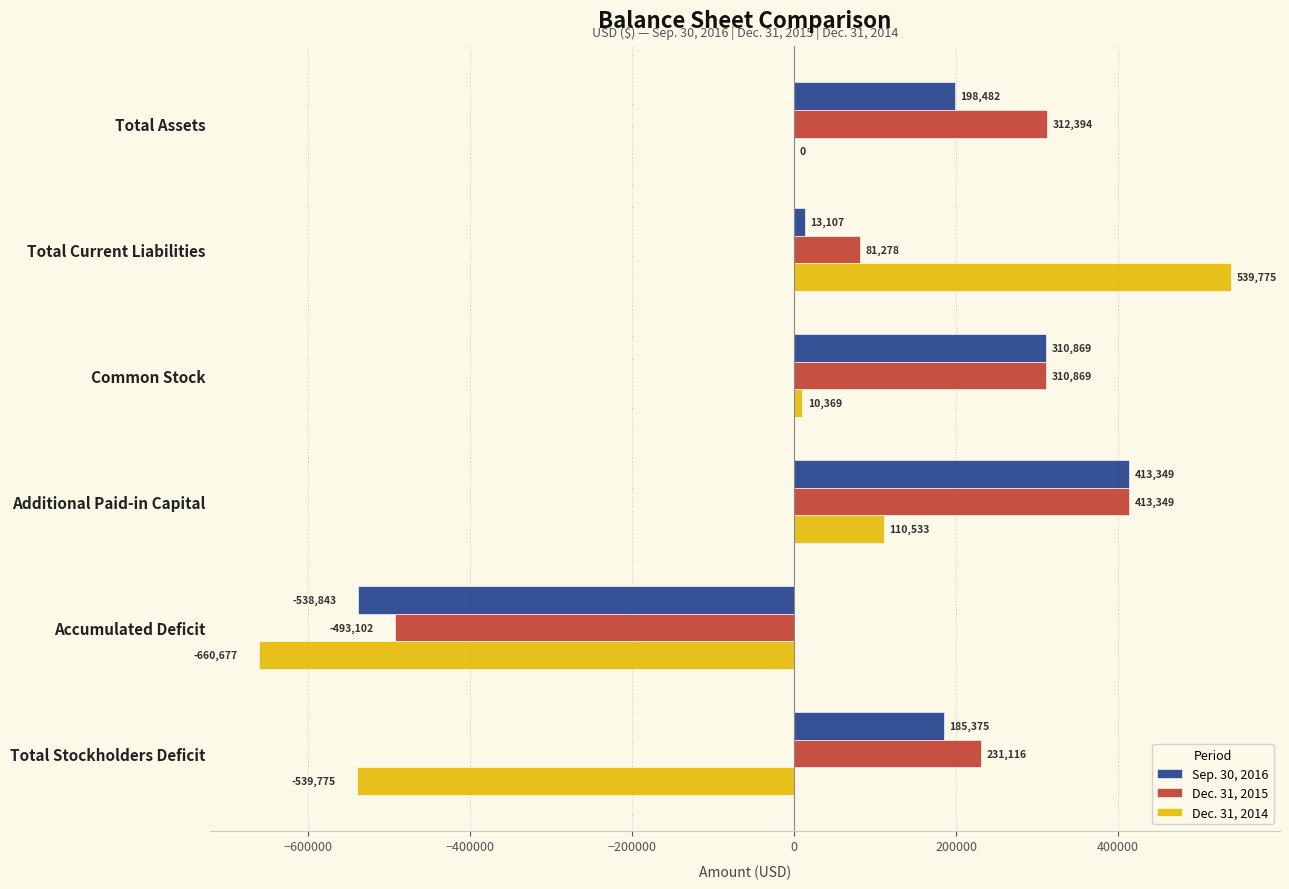

What is the maximum value for Dec. 31, 2014?

539775